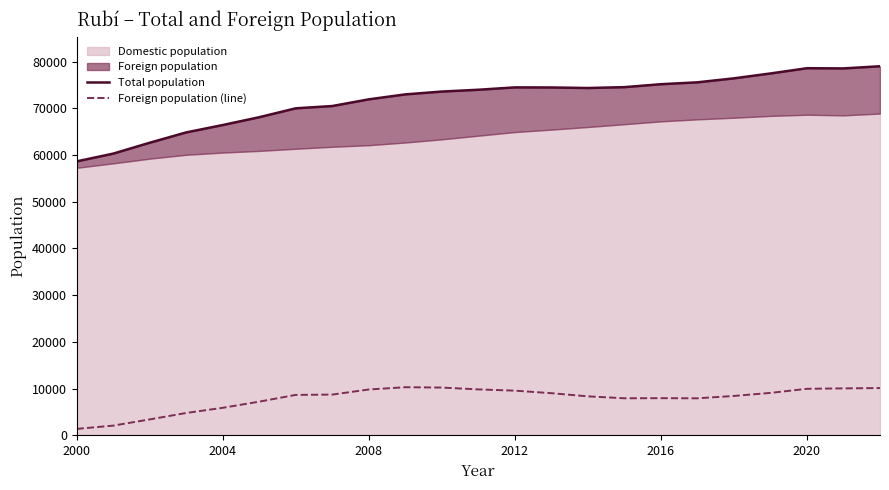

Is it true that Foreign population (line) equals 5892 at 2004?

True